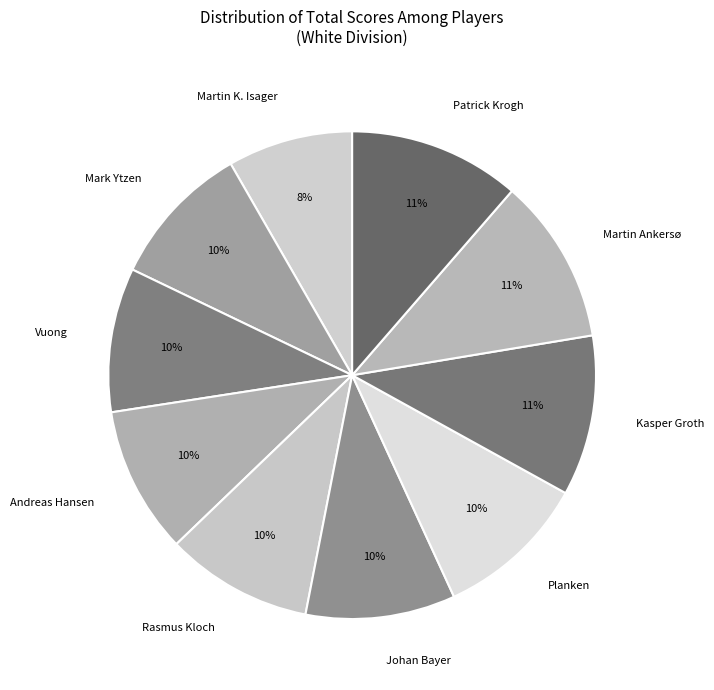

To the nearest percent, what is the combined percentage of Rasmus Kloch and Martin Ankersø?

21%